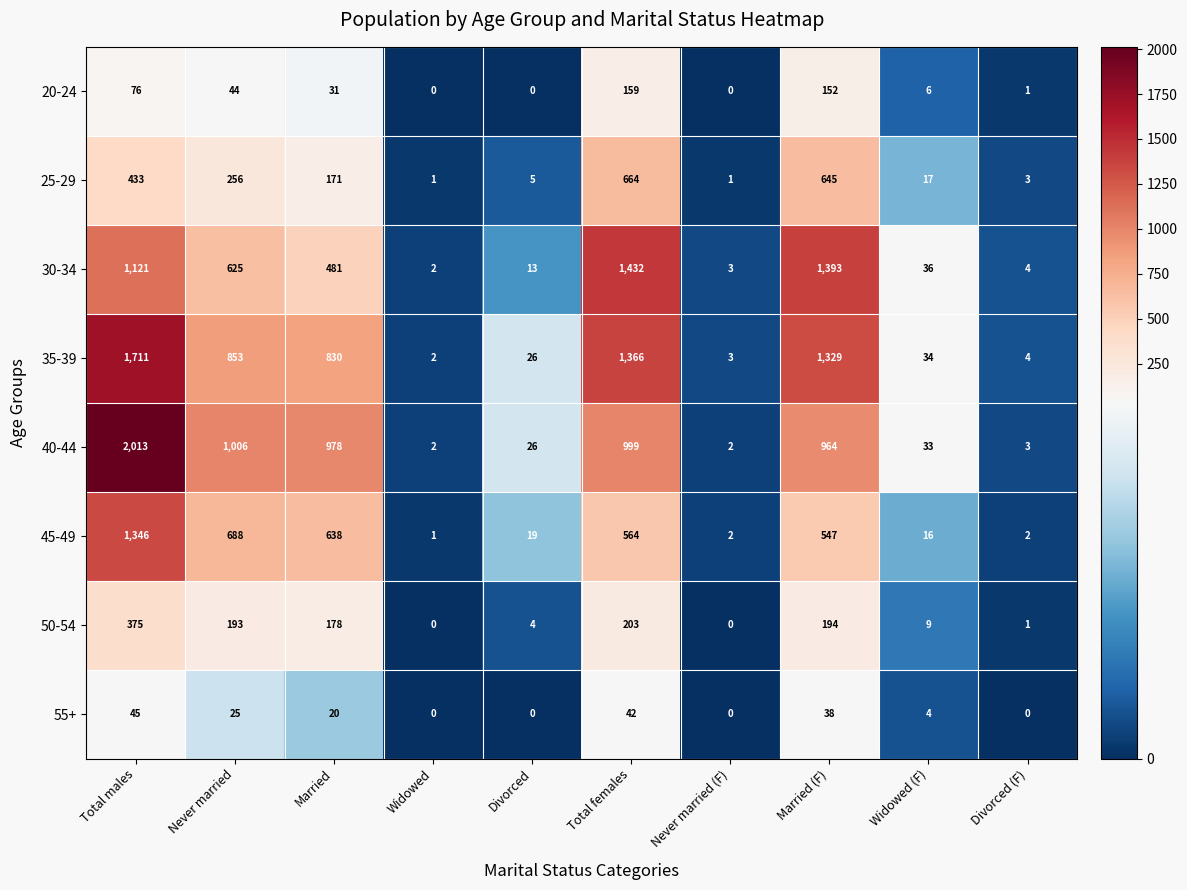

What is the greatest value displayed?

2013